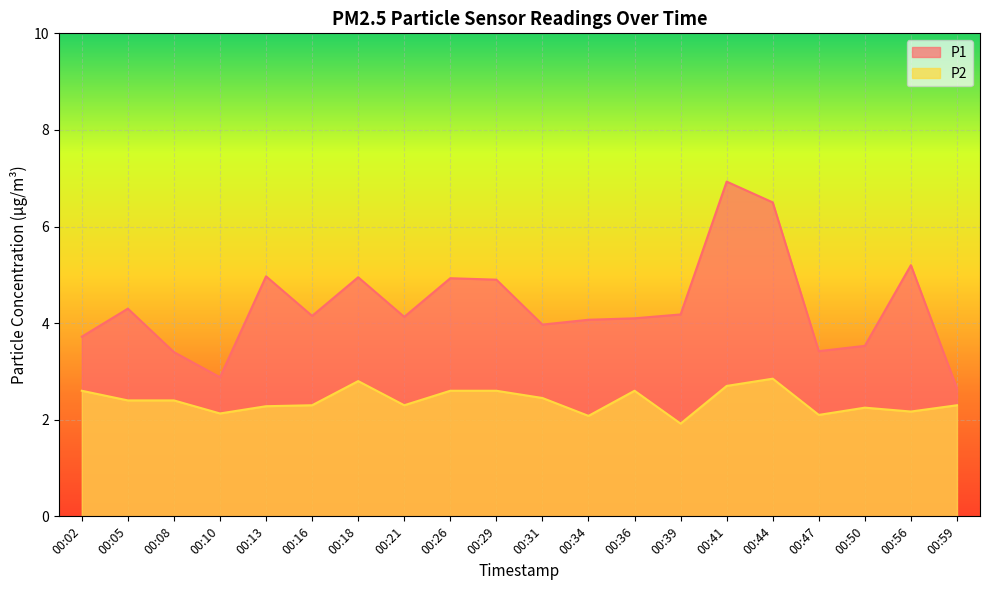

Rank the categories by P1 value from lowest to highest.

00:59, 00:10, 00:08, 00:47, 00:50, 00:02, 00:31, 00:34, 00:36, 00:21, 00:16, 00:39, 00:05, 00:29, 00:26, 00:18, 00:13, 00:56, 00:44, 00:41